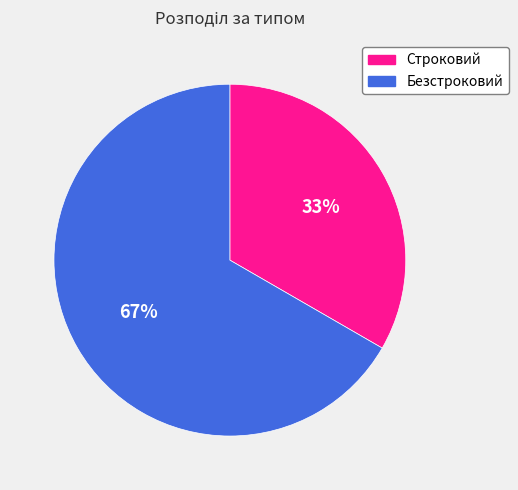

What is the largest slice in the pie chart?

Безстроковий